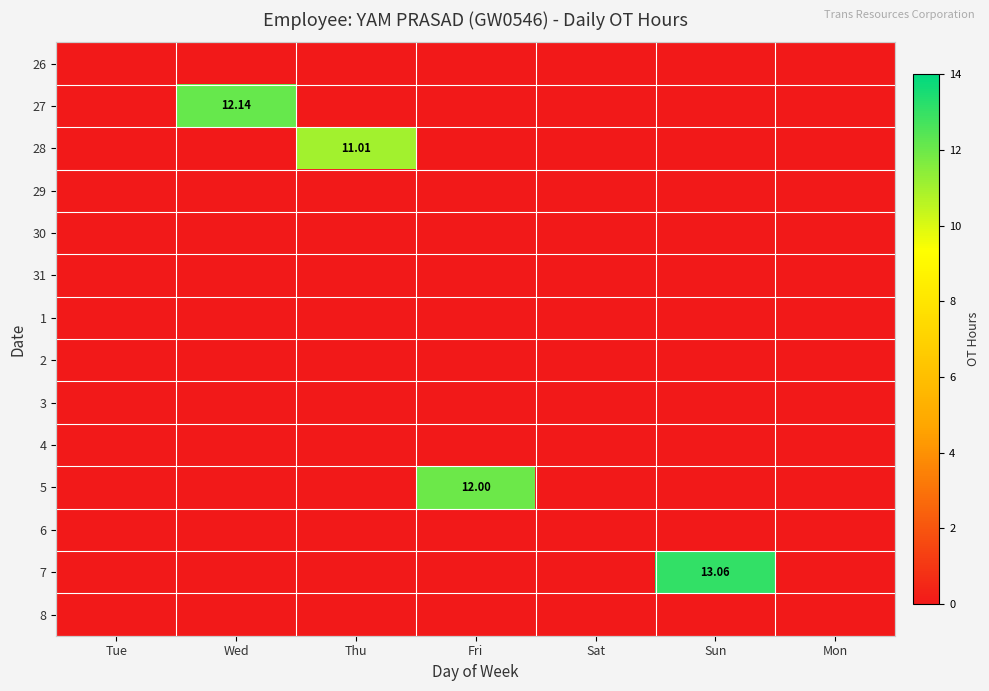

What is the difference between the highest and lowest values at Thu?

11.0